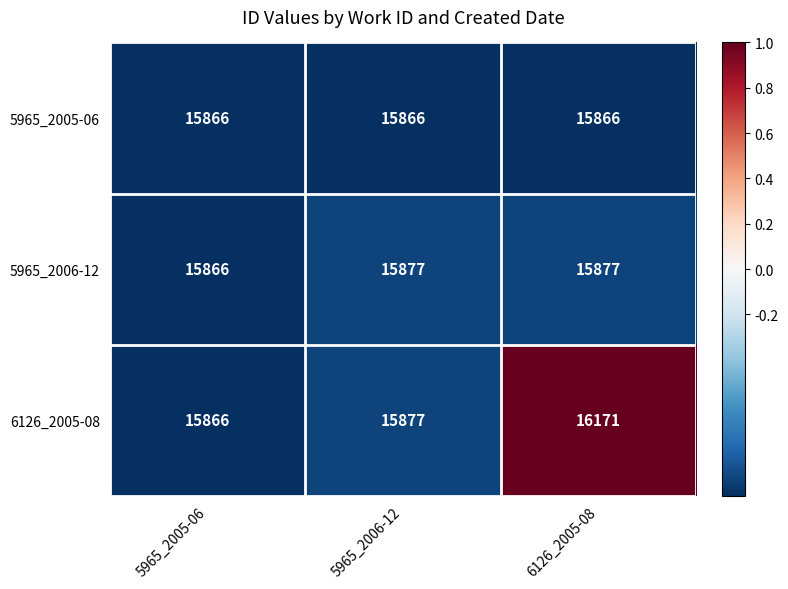

What is the sum of the 5965_2005-06 values at 5965_2005-06 and 6126_2005-08?

31732